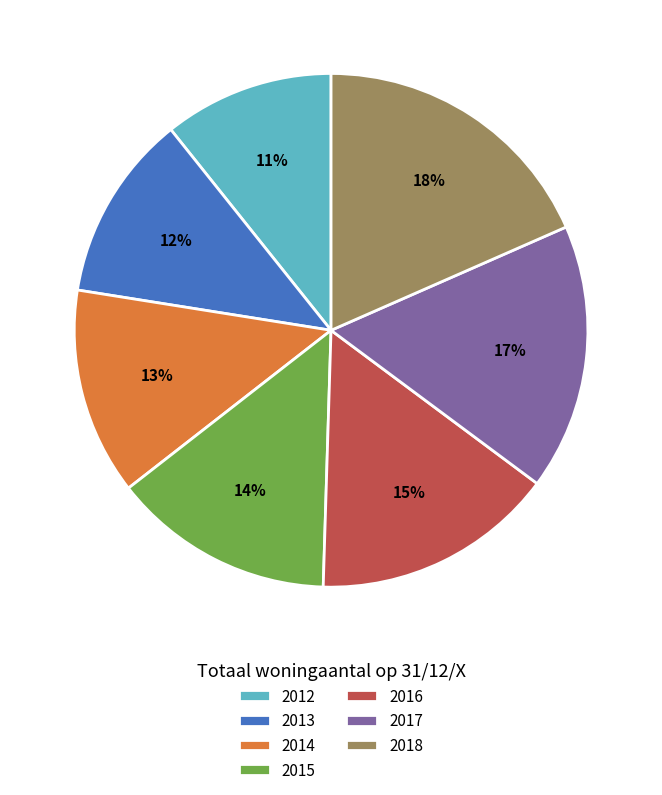

Combined, do 2014 and 2013 account for over 50%?

No